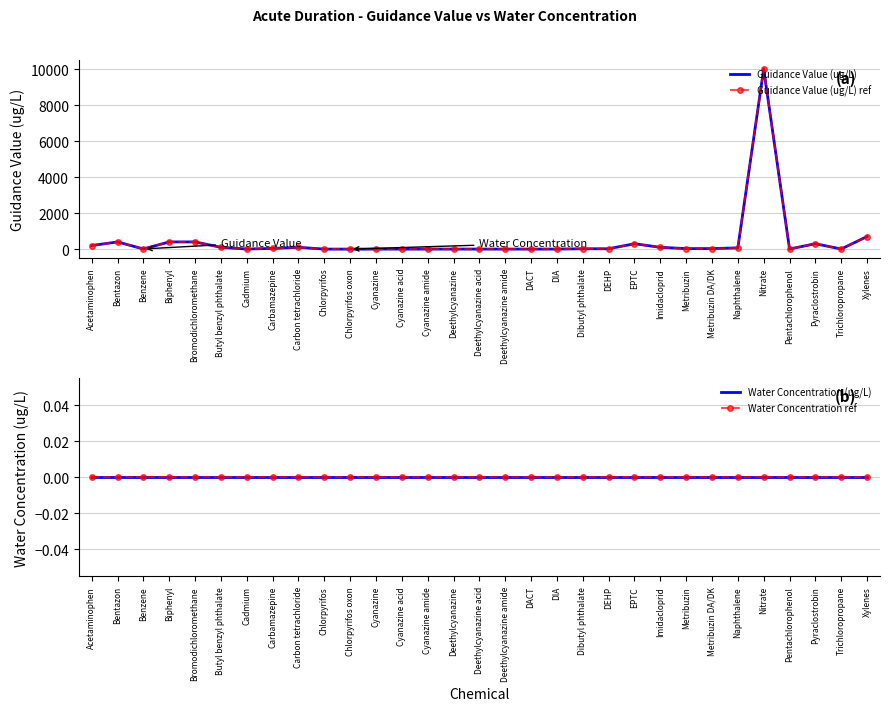

Which series changed the most between EPTC and Nitrate?

Guidance Value (ug/L)